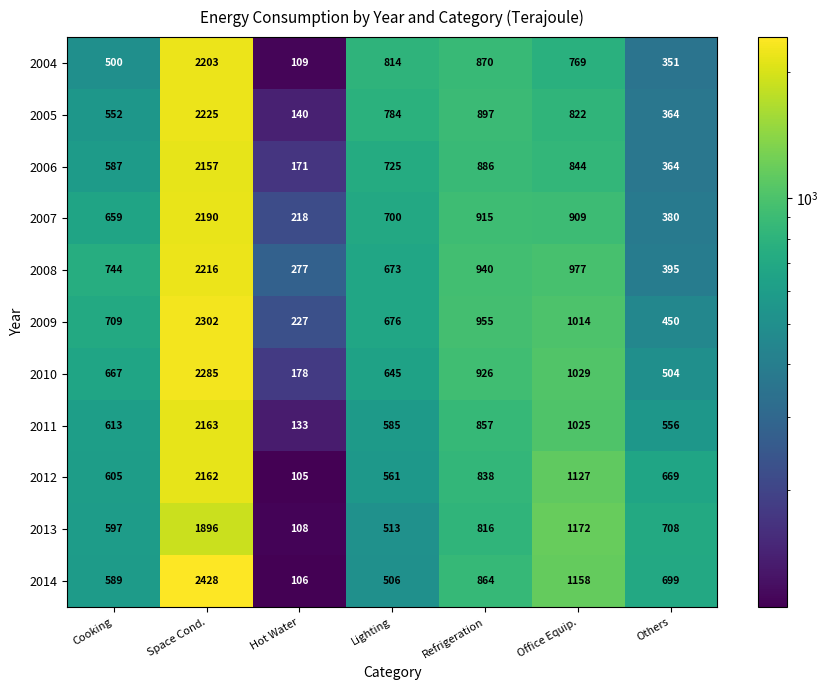

What is the spread (max minus min) of values at Refrigeration?

139